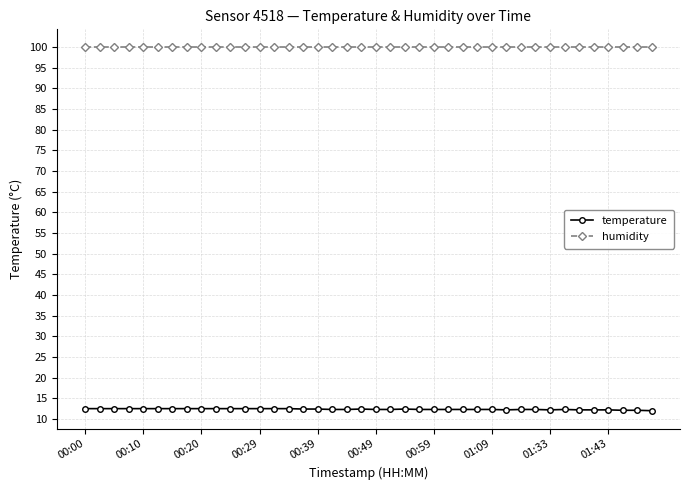

List the series in order of their peak value, lowest first.

temperature, humidity